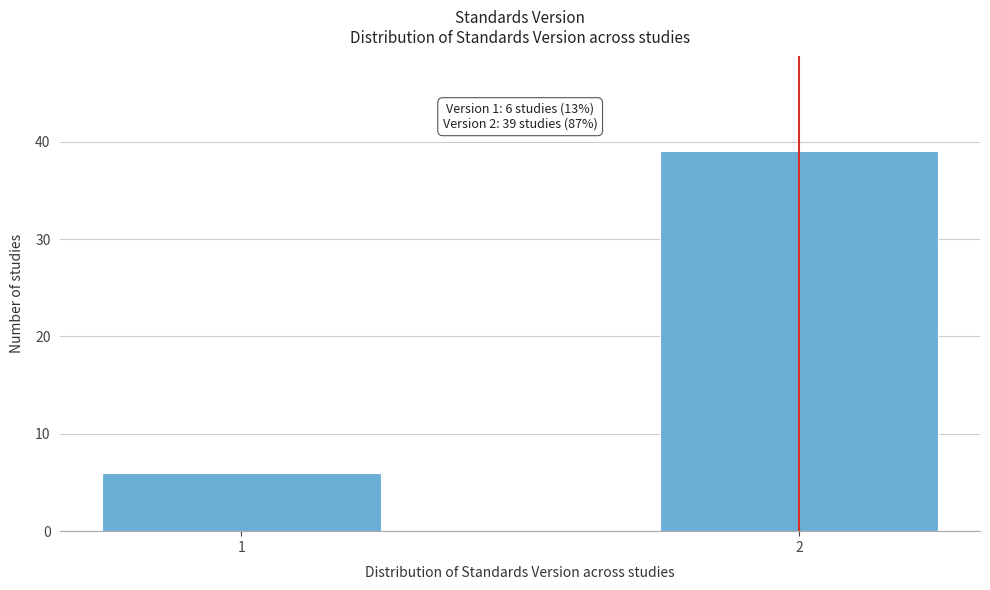

Reading left to right, what are all the values shown in this chart?

6	39